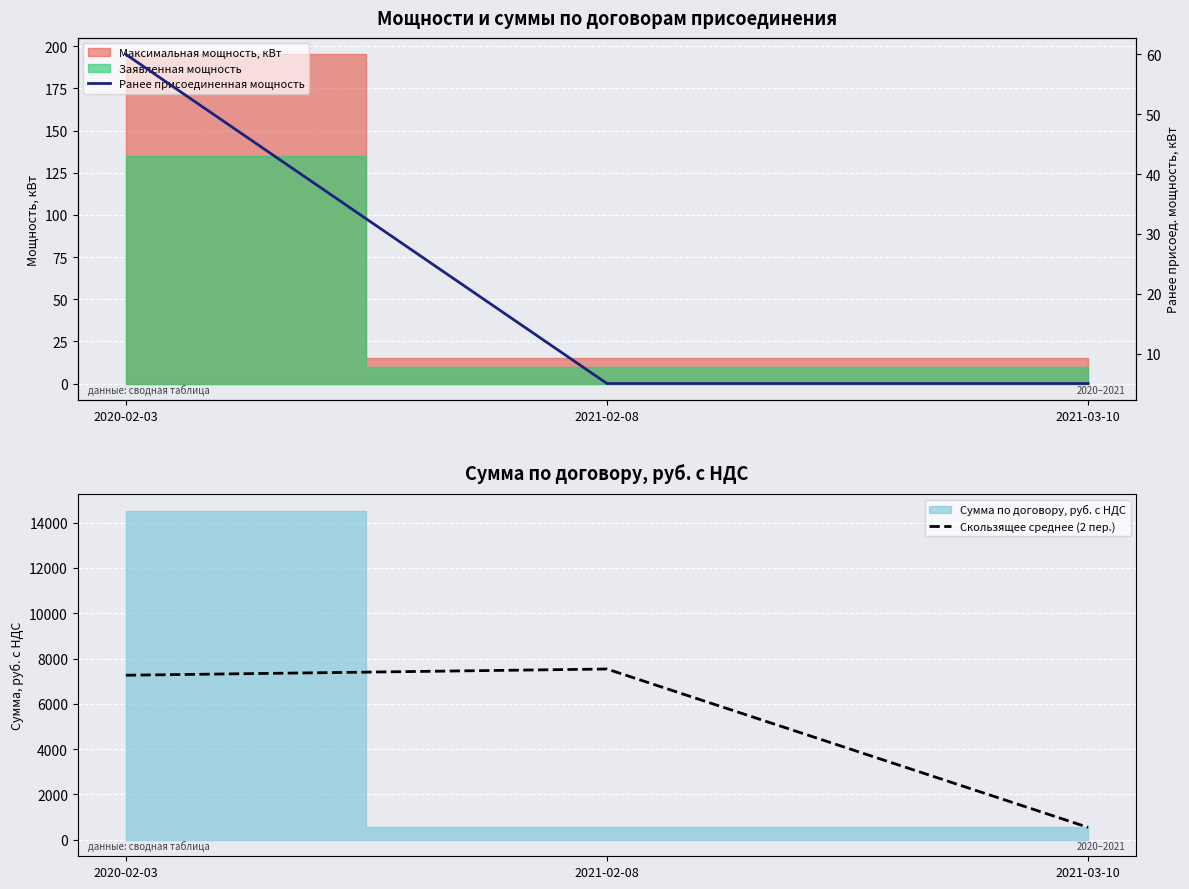

How many lines are shown in the chart?

2